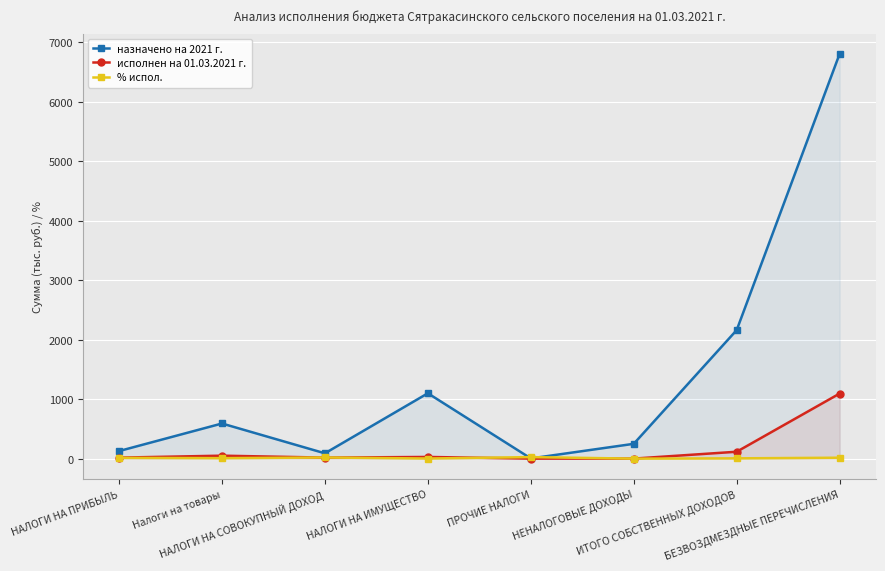

Reading right to left, transcribe all the data shown in this chart.

назначено на 2021 г.: 6803.8	2161.2	249.5	4.0	1099.0	90.0	591.0	127.7
исполнен на 01.03.2021 г.: 1094.5	116.4	1.1	1.1	28.8	17.8	50.3	17.3
% испол.: 16.1	5.4	0.5	26.2	2.6	19.8	8.5	13.6